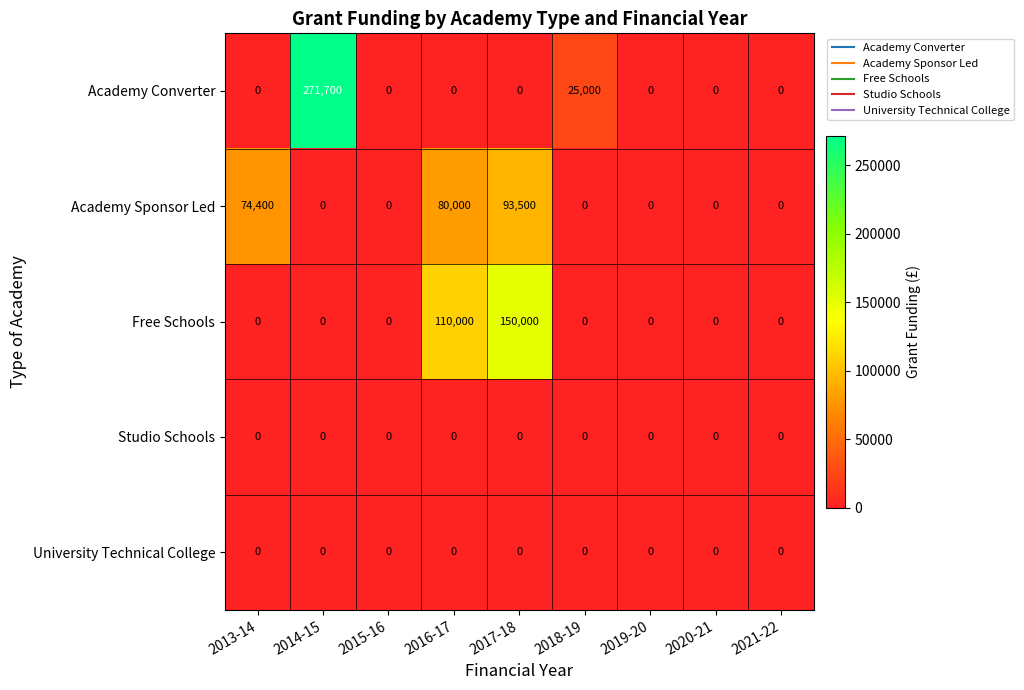

Which series has the largest total across all categories?

Academy Converter